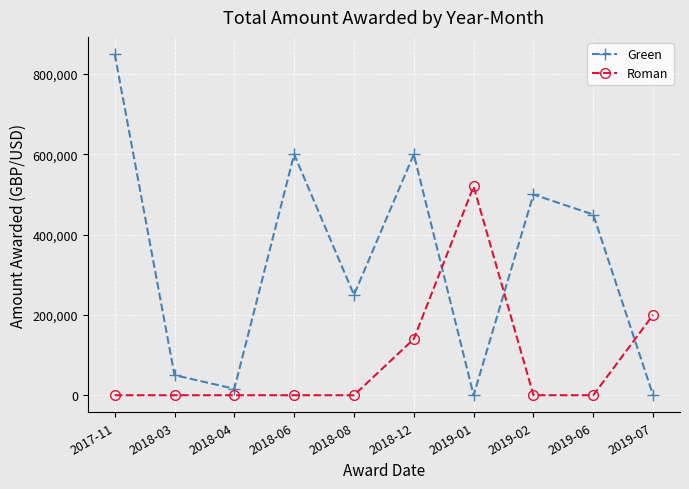

Which series has the largest total across all categories?

Green